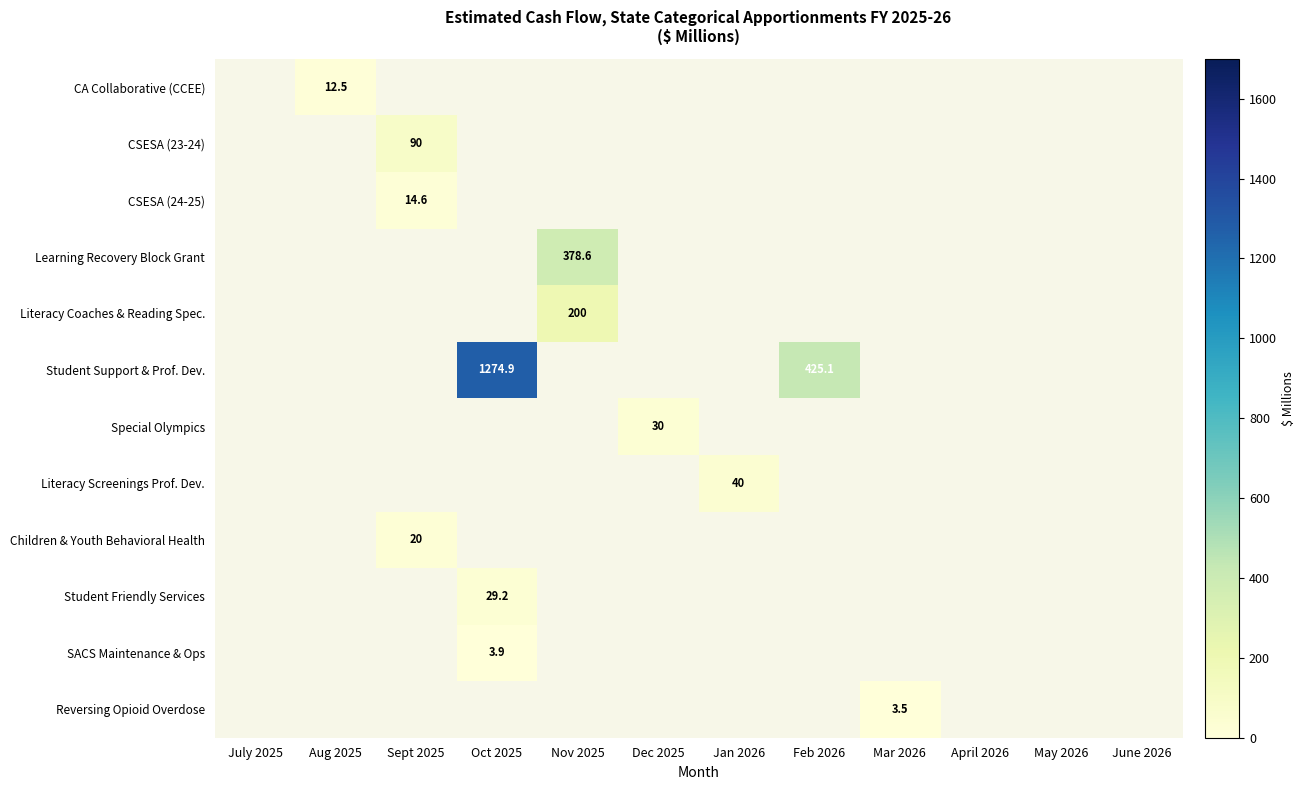

Count the number of categories in the chart.

12